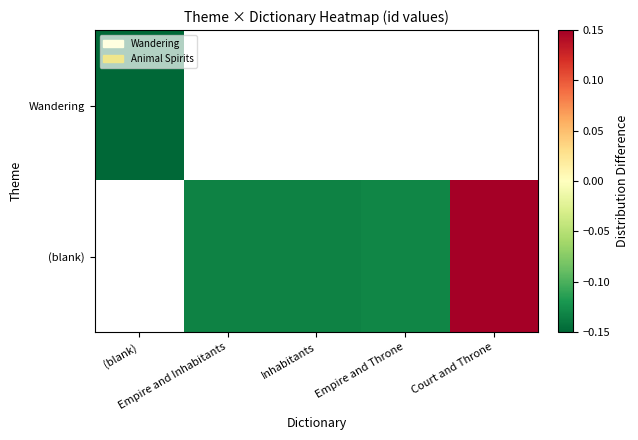

At how many categories does at least one series exceed 0?

1